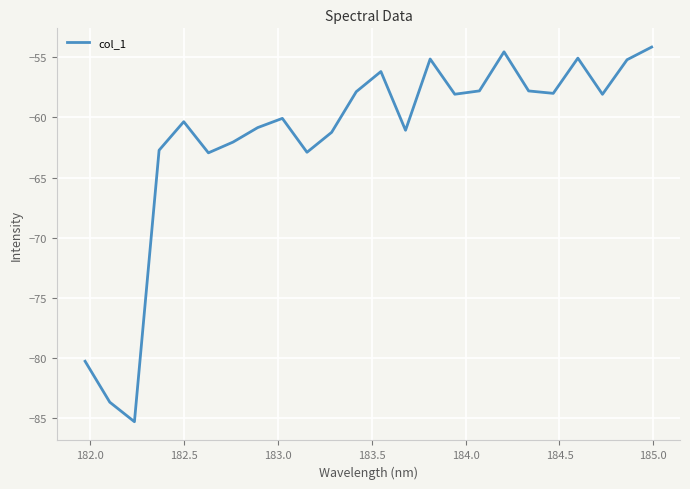

What is the difference between the maximum and minimum values?

31.2